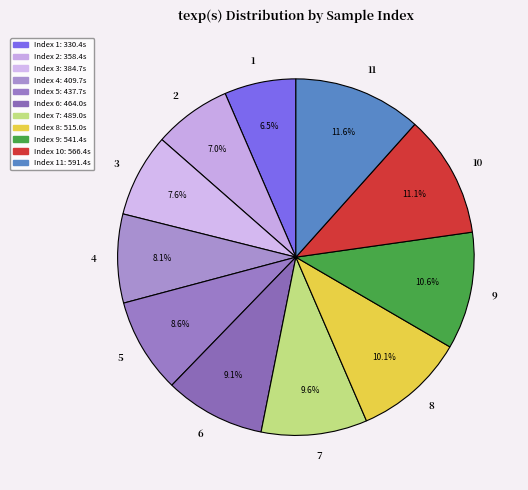

How many slices are in this pie chart?

11